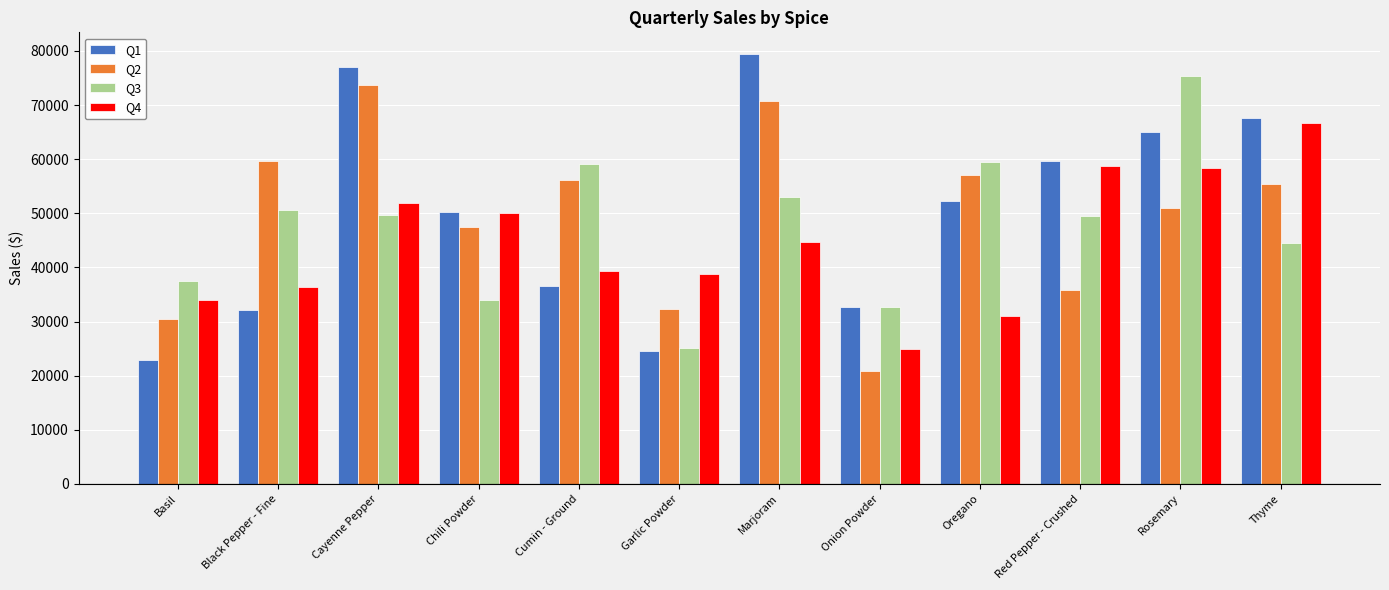

What position from the left is Cayenne Pepper?

3